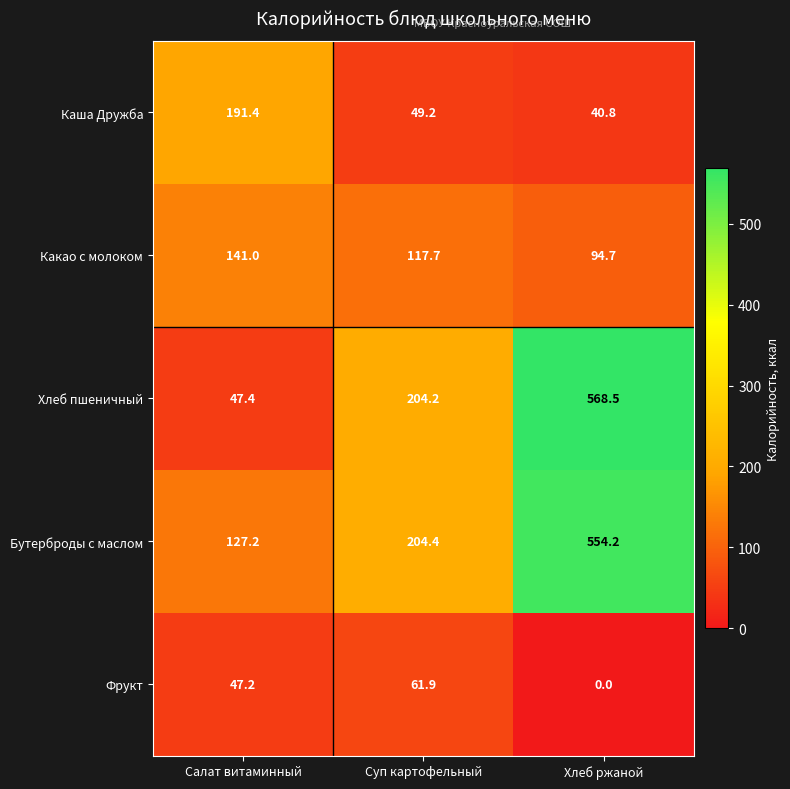

How many data points in Фрукт are less than 47?

1